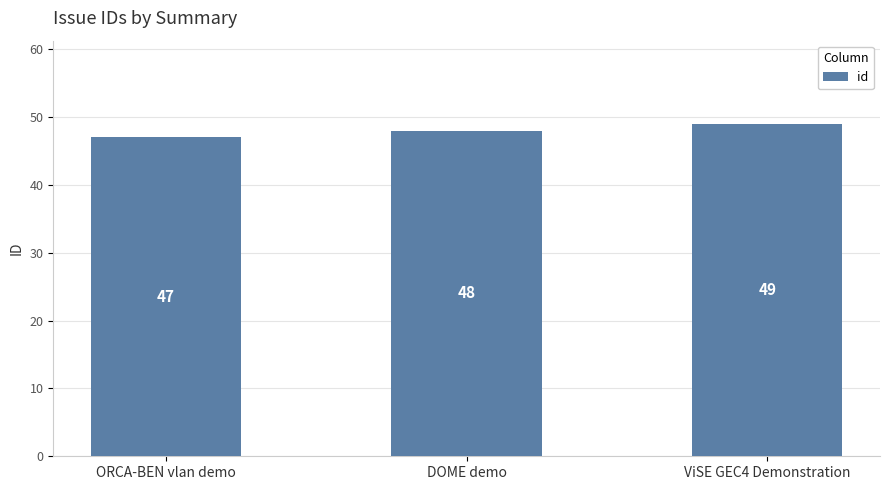

What is the difference between the values at ViSE GEC4 Demonstration and ORCA-BEN vlan demo?

2